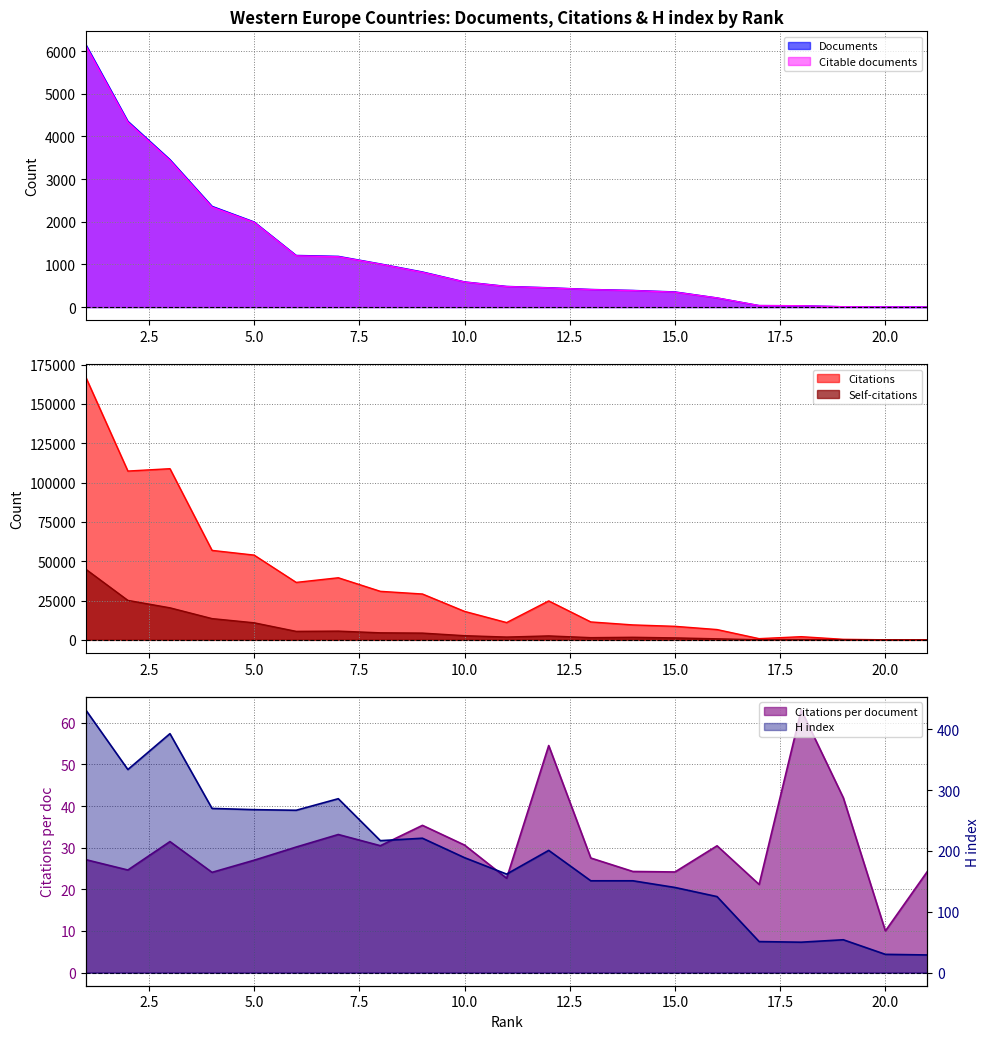

Rank the series at 14 from highest to lowest value.

Citations, Self-citations, Documents, Citable documents, H index, Citations per document